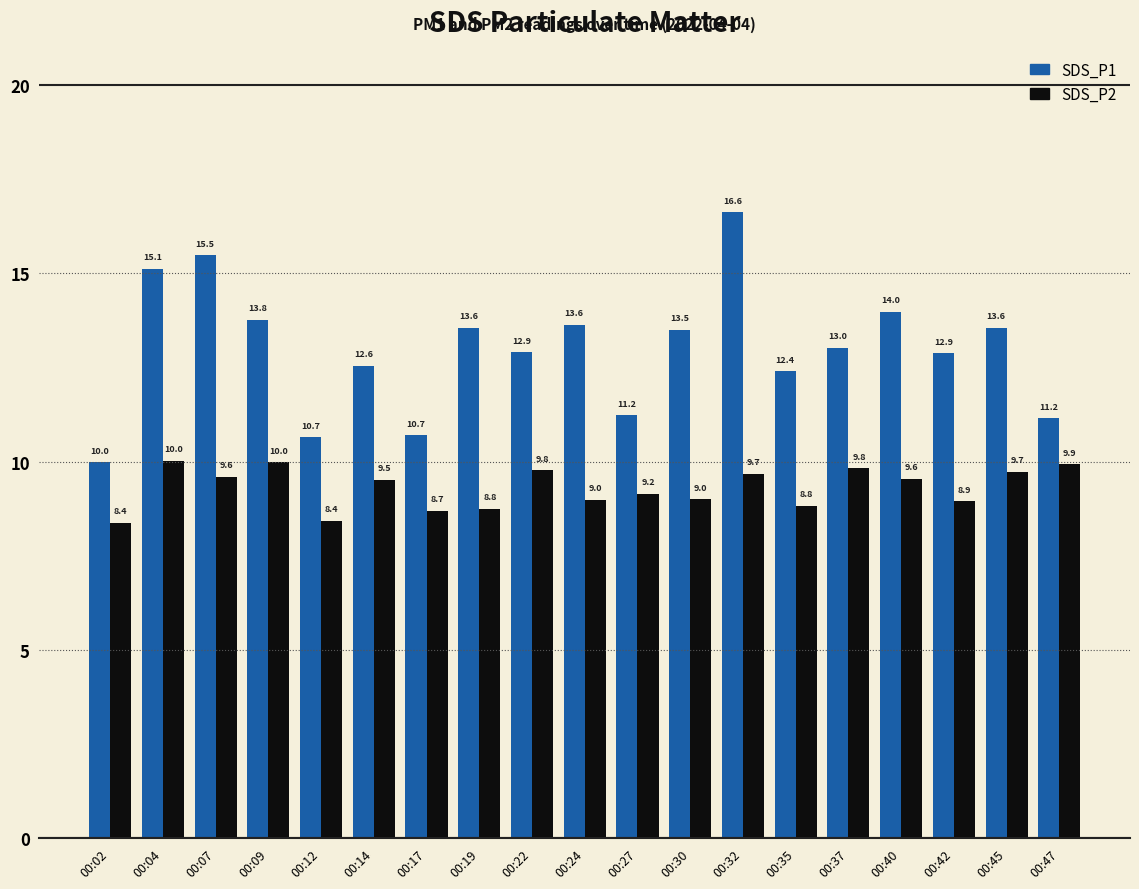

The value of SDS_P1 at 00:45 is 20.0. True or false?

False